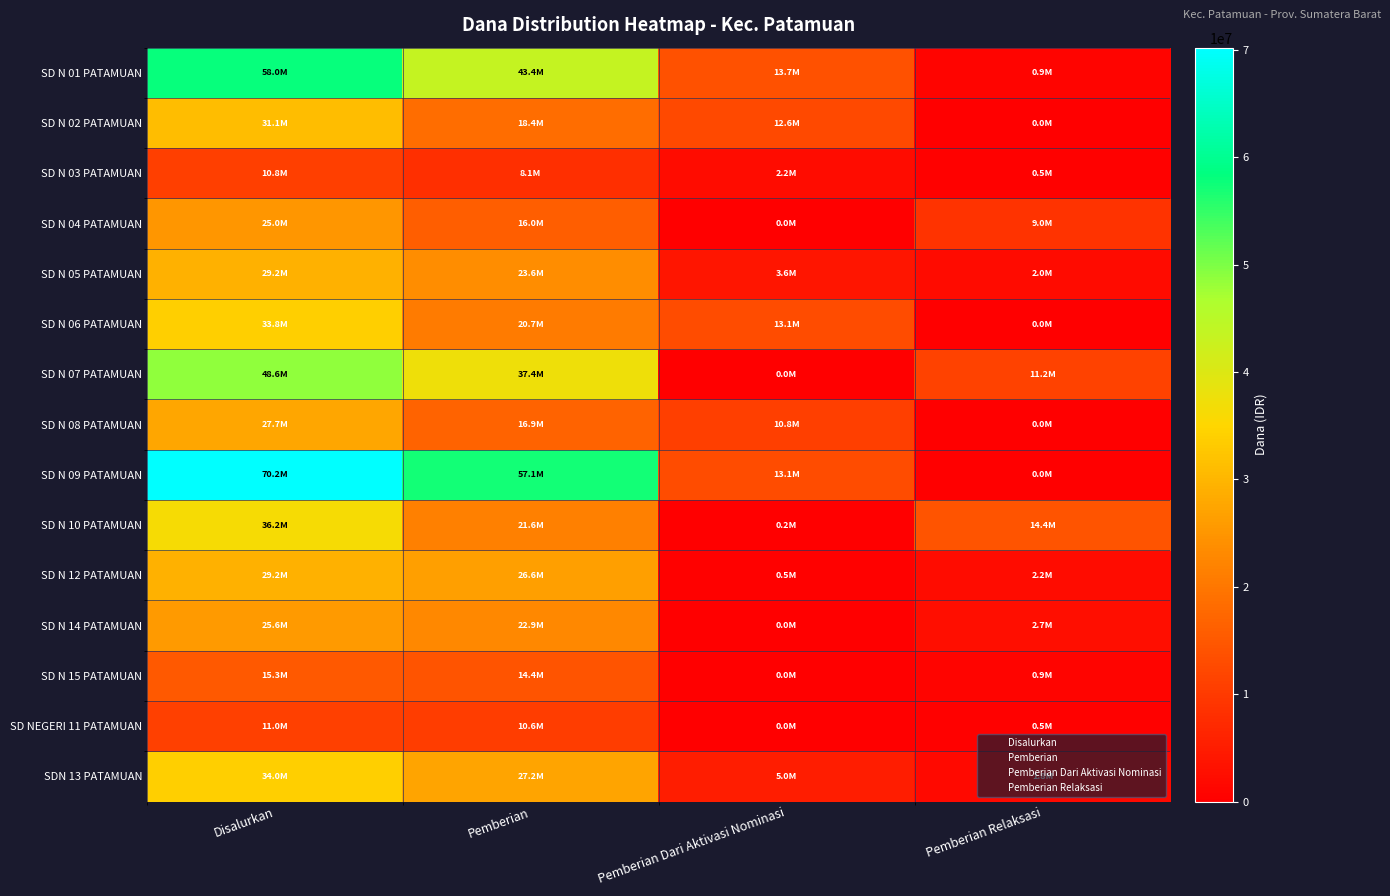

Reading right to left, list all the values displayed in this chart.

SD N 01 PATAMUAN: Pemberian Relaksasi=900000	Pemberian Dari Aktivasi Nominasi=13725000	Pemberian=43425000	Disalurkan=58050000
SD N 02 PATAMUAN: Pemberian Relaksasi=0	Pemberian Dari Aktivasi Nominasi=12600000	Pemberian=18450000	Disalurkan=31050000
SD N 03 PATAMUAN: Pemberian Relaksasi=450000	Pemberian Dari Aktivasi Nominasi=2250000	Pemberian=8100000	Disalurkan=10800000
SD N 04 PATAMUAN: Pemberian Relaksasi=9000000	Pemberian Dari Aktivasi Nominasi=0	Pemberian=15975000	Disalurkan=24975000
SD N 05 PATAMUAN: Pemberian Relaksasi=2025000	Pemberian Dari Aktivasi Nominasi=3600000	Pemberian=23625000	Disalurkan=29250000
SD N 06 PATAMUAN: Pemberian Relaksasi=0	Pemberian Dari Aktivasi Nominasi=13050000	Pemberian=20700000	Disalurkan=33750000
SD N 07 PATAMUAN: Pemberian Relaksasi=11250000	Pemberian Dari Aktivasi Nominasi=0	Pemberian=37350000	Disalurkan=48600000
SD N 08 PATAMUAN: Pemberian Relaksasi=0	Pemberian Dari Aktivasi Nominasi=10800000	Pemberian=16875000	Disalurkan=27675000
SD N 09 PATAMUAN: Pemberian Relaksasi=0	Pemberian Dari Aktivasi Nominasi=13050000	Pemberian=57150000	Disalurkan=70200000
SD N 10 PATAMUAN: Pemberian Relaksasi=14400000	Pemberian Dari Aktivasi Nominasi=225000	Pemberian=21600000	Disalurkan=36225000
SD N 12 PATAMUAN: Pemberian Relaksasi=2250000	Pemberian Dari Aktivasi Nominasi=450000	Pemberian=26550000	Disalurkan=29250000
SD N 14 PATAMUAN: Pemberian Relaksasi=2700000	Pemberian Dari Aktivasi Nominasi=0	Pemberian=22950000	Disalurkan=25650000
SD N 15 PATAMUAN: Pemberian Relaksasi=900000	Pemberian Dari Aktivasi Nominasi=0	Pemberian=14400000	Disalurkan=15300000
SD NEGERI 11 PATAMUAN: Pemberian Relaksasi=450000	Pemberian Dari Aktivasi Nominasi=0	Pemberian=10575000	Disalurkan=11025000
SDN 13 PATAMUAN: Pemberian Relaksasi=1800000	Pemberian Dari Aktivasi Nominasi=4950000	Pemberian=27225000	Disalurkan=33975000